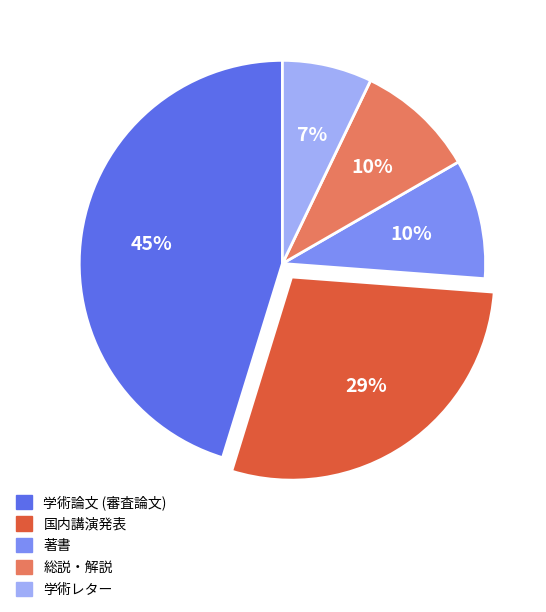

Combined, do 国内講演発表 and 著書 account for over 50%?

No